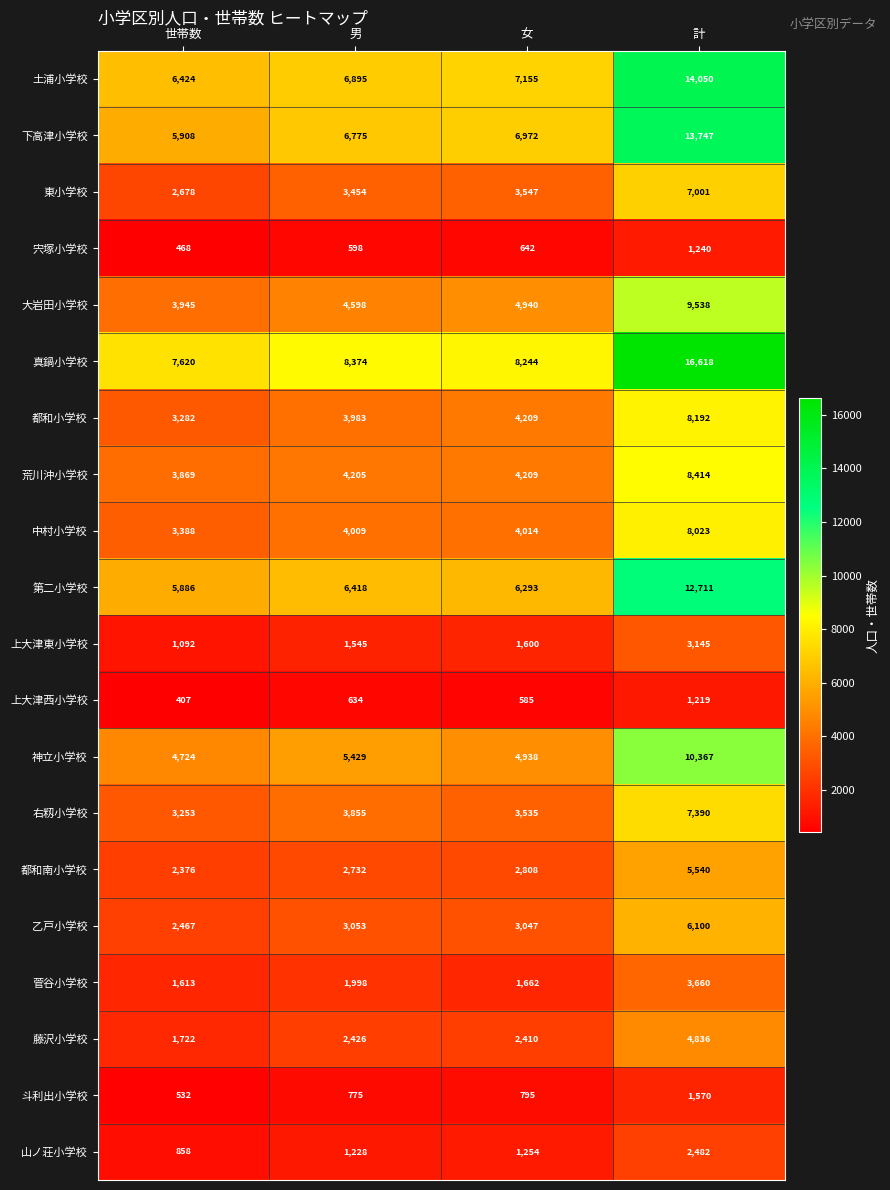

At which category is the sum across all series the highest?

計